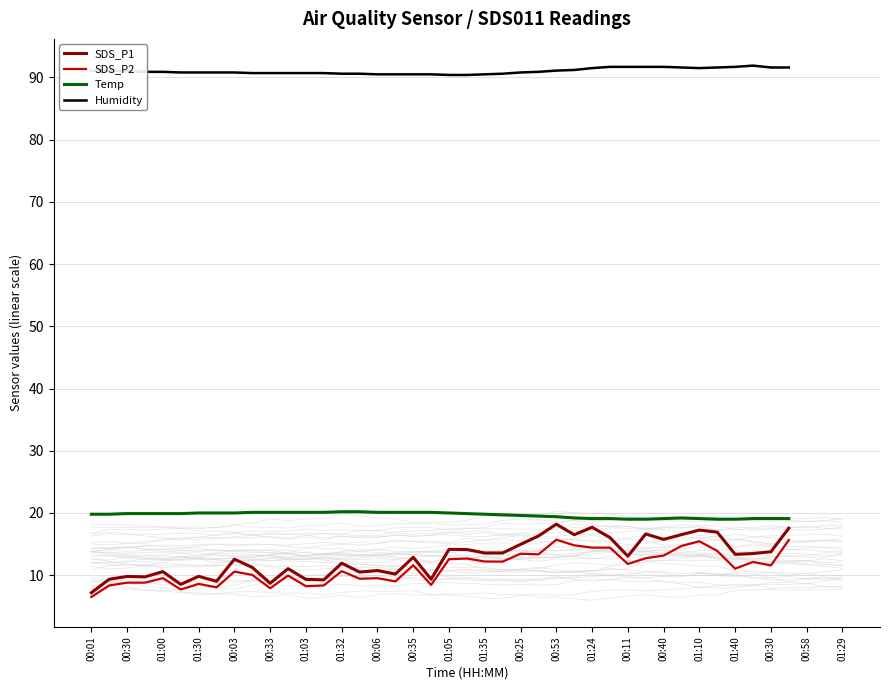

Count the number of categories in the chart.

40